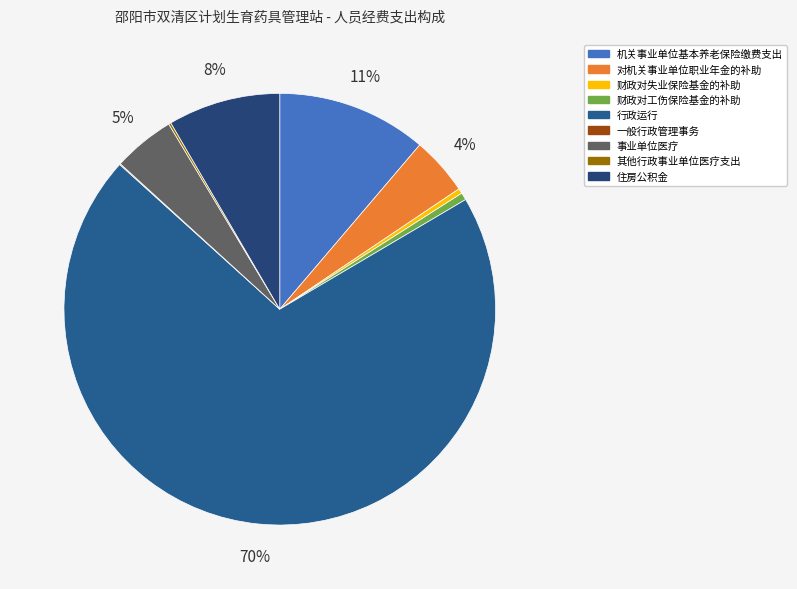

To the nearest percent, what is the combined percentage of 财政对工伤保险基金的补助 and 事业单位医疗?

5%